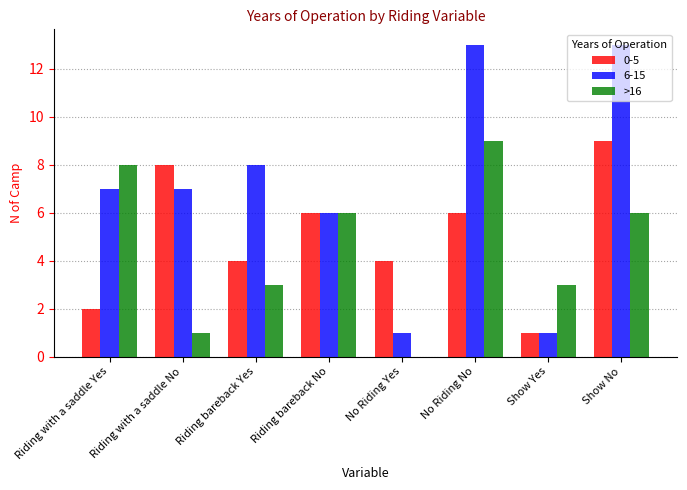

Which series changed the most between Riding with a saddle Yes and Show No?

0-5